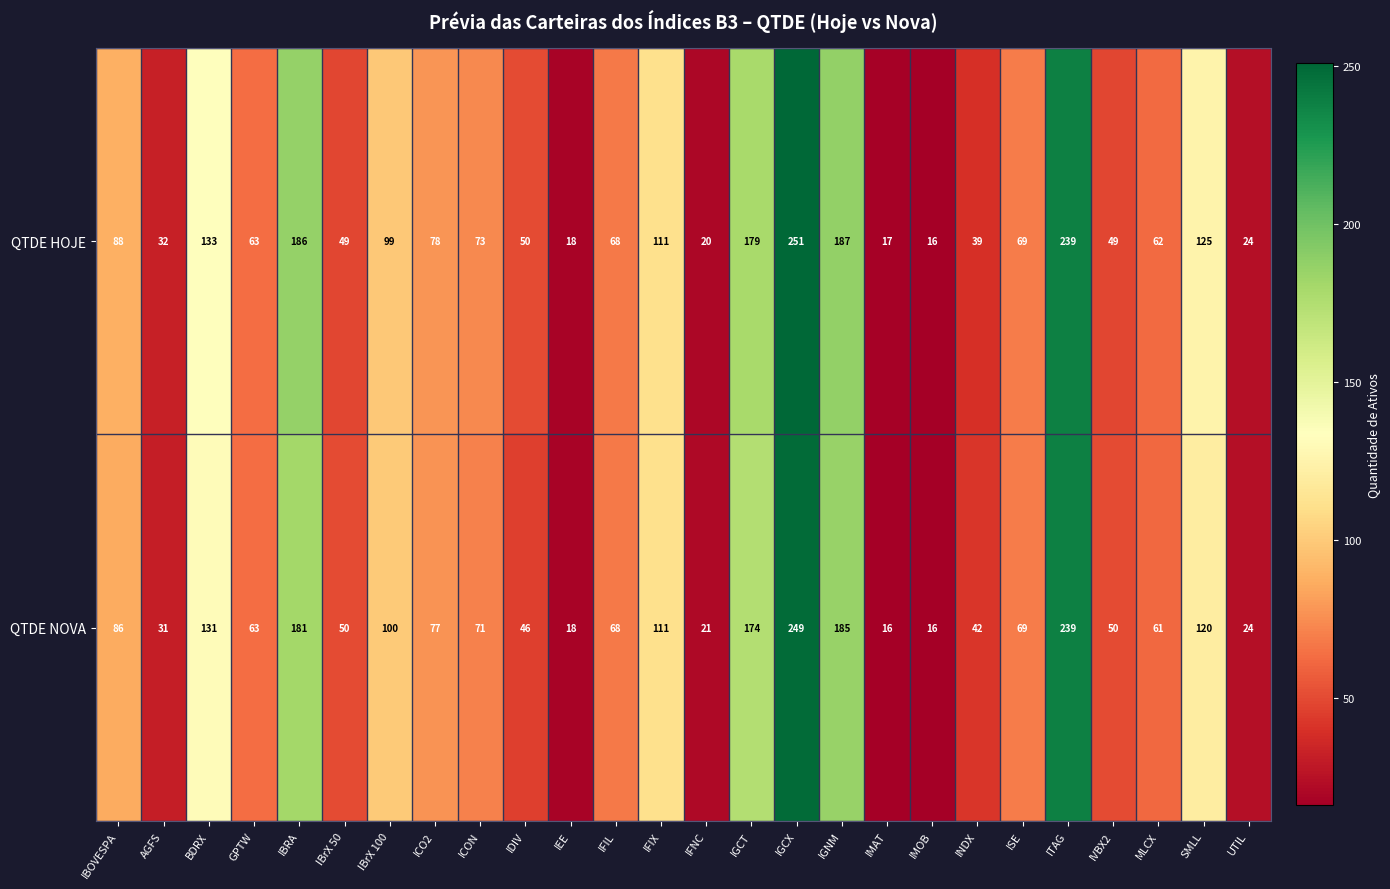

Which series has the widest spread of values?

QTDE HOJE